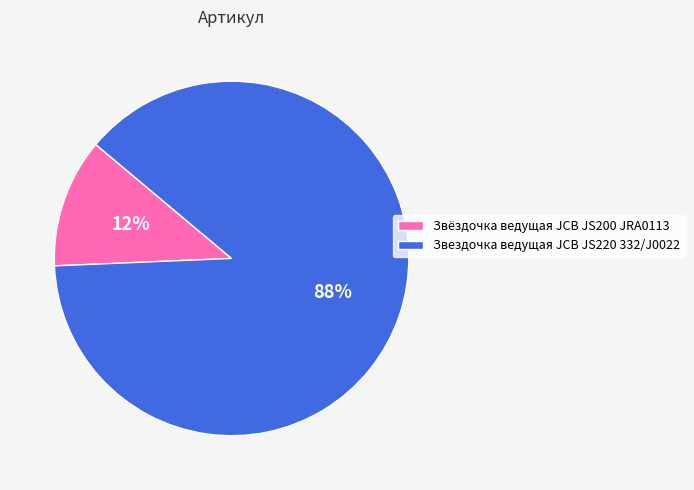

Between Звёздочка ведущая JCB JS200 JRA0113 and Звездочка ведущая JCB JS220 332/J0022, which is larger?

Звездочка ведущая JCB JS220 332/J0022